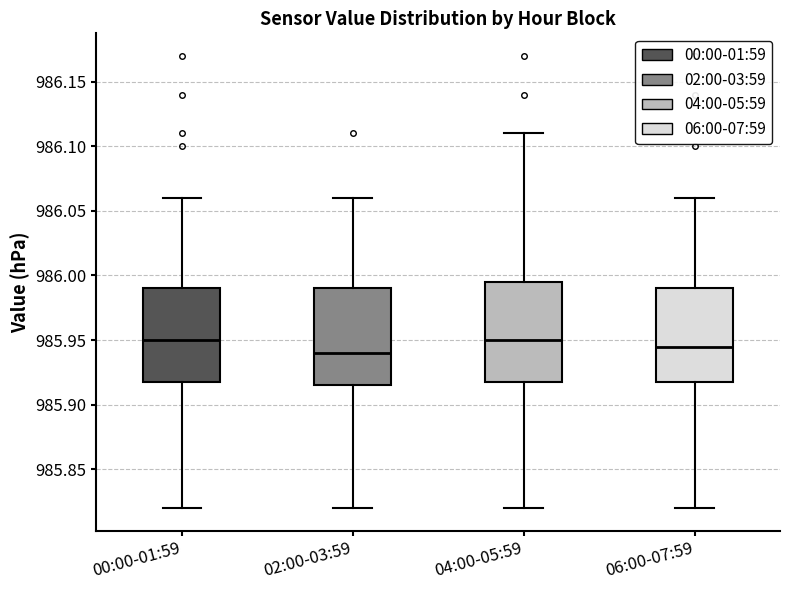

Where does the upper whisker of the box for 06:00-07:59 end on the y-axis? The values are not printed on the chart, so give them approximately, as read against the axis.

986.060